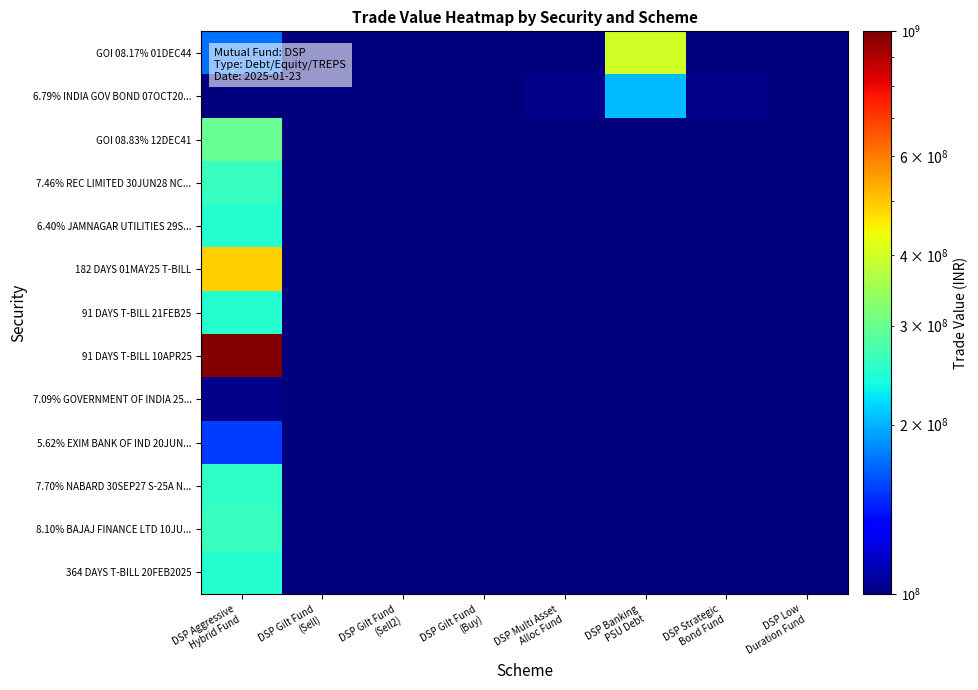

Reading left to right, extract all data points from this chart.

GOI 08.17% 01DEC44: DSP Aggressive
Hybrid Fund=171855458.3	DSP Gilt Fund
(Sell)=1.0	DSP Gilt Fund
(Sell2)=1.0	DSP Gilt Fund
(Buy)=1.0	DSP Multi Asset
Alloc Fund=1.0	DSP Banking
PSU Debt=400996069.4	DSP Strategic
Bond Fund=1.0	DSP Low
Duration Fund=1.0
6.79% INDIA GOV BOND 07OCT20...: DSP Aggressive
Hybrid Fund=51254069.4	DSP Gilt Fund
(Sell)=51221569.4	DSP Gilt Fund
(Sell2)=51221569.4	DSP Gilt Fund
(Buy)=51254069.4	DSP Multi Asset
Alloc Fund=102440638.9	DSP Banking
PSU Debt=204836277.8	DSP Strategic
Bond Fund=102418138.9	DSP Low
Duration Fund=51221569.4
GOI 08.83% 12DEC41: DSP Aggressive
Hybrid Fund=299381666.7	DSP Gilt Fund
(Sell)=1.0	DSP Gilt Fund
(Sell2)=1.0	DSP Gilt Fund
(Buy)=1.0	DSP Multi Asset
Alloc Fund=1.0	DSP Banking
PSU Debt=1.0	DSP Strategic
Bond Fund=1.0	DSP Low
Duration Fund=1.0
7.46% REC LIMITED 30JUN28 NC...: DSP Aggressive
Hybrid Fund=260495445.2	DSP Gilt Fund
(Sell)=1.0	DSP Gilt Fund
(Sell2)=1.0	DSP Gilt Fund
(Buy)=1.0	DSP Multi Asset
Alloc Fund=1.0	DSP Banking
PSU Debt=1.0	DSP Strategic
Bond Fund=1.0	DSP Low
Duration Fund=1.0
6.40% JAMNAGAR UTILITIES 29S...: DSP Aggressive
Hybrid Fund=249906017.1	DSP Gilt Fund
(Sell)=1.0	DSP Gilt Fund
(Sell2)=1.0	DSP Gilt Fund
(Buy)=1.0	DSP Multi Asset
Alloc Fund=1.0	DSP Banking
PSU Debt=1.0	DSP Strategic
Bond Fund=1.0	DSP Low
Duration Fund=1.0
182 DAYS 01MAY25 T-BILL: DSP Aggressive
Hybrid Fund=491355500.0	DSP Gilt Fund
(Sell)=1.0	DSP Gilt Fund
(Sell2)=1.0	DSP Gilt Fund
(Buy)=1.0	DSP Multi Asset
Alloc Fund=1.0	DSP Banking
PSU Debt=1.0	DSP Strategic
Bond Fund=1.0	DSP Low
Duration Fund=1.0
91 DAYS T-BILL 21FEB25: DSP Aggressive
Hybrid Fund=248769000.0	DSP Gilt Fund
(Sell)=1.0	DSP Gilt Fund
(Sell2)=1.0	DSP Gilt Fund
(Buy)=1.0	DSP Multi Asset
Alloc Fund=1.0	DSP Banking
PSU Debt=1.0	DSP Strategic
Bond Fund=1.0	DSP Low
Duration Fund=1.0
91 DAYS T-BILL 10APR25: DSP Aggressive
Hybrid Fund=986545000.0	DSP Gilt Fund
(Sell)=1.0	DSP Gilt Fund
(Sell2)=1.0	DSP Gilt Fund
(Buy)=1.0	DSP Multi Asset
Alloc Fund=1.0	DSP Banking
PSU Debt=1.0	DSP Strategic
Bond Fund=1.0	DSP Low
Duration Fund=1.0
7.09% GOVERNMENT OF INDIA 25...: DSP Aggressive
Hybrid Fund=102161972.2	DSP Gilt Fund
(Sell)=1.0	DSP Gilt Fund
(Sell2)=1.0	DSP Gilt Fund
(Buy)=1.0	DSP Multi Asset
Alloc Fund=1.0	DSP Banking
PSU Debt=1.0	DSP Strategic
Bond Fund=1.0	DSP Low
Duration Fund=1.0
5.62% EXIM BANK OF IND 20JUN...: DSP Aggressive
Hybrid Fund=153703962.3	DSP Gilt Fund
(Sell)=1.0	DSP Gilt Fund
(Sell2)=1.0	DSP Gilt Fund
(Buy)=1.0	DSP Multi Asset
Alloc Fund=1.0	DSP Banking
PSU Debt=1.0	DSP Strategic
Bond Fund=1.0	DSP Low
Duration Fund=1.0
7.70% NABARD 30SEP27 S-25A N...: DSP Aggressive
Hybrid Fund=256847558.2	DSP Gilt Fund
(Sell)=1.0	DSP Gilt Fund
(Sell2)=1.0	DSP Gilt Fund
(Buy)=1.0	DSP Multi Asset
Alloc Fund=1.0	DSP Banking
PSU Debt=1.0	DSP Strategic
Bond Fund=1.0	DSP Low
Duration Fund=1.0
8.10% BAJAJ FINANCE LTD 10JU...: DSP Aggressive
Hybrid Fund=261290181.5	DSP Gilt Fund
(Sell)=1.0	DSP Gilt Fund
(Sell2)=1.0	DSP Gilt Fund
(Buy)=1.0	DSP Multi Asset
Alloc Fund=1.0	DSP Banking
PSU Debt=1.0	DSP Strategic
Bond Fund=1.0	DSP Low
Duration Fund=1.0
364 DAYS T-BILL 20FEB2025: DSP Aggressive
Hybrid Fund=248812750.0	DSP Gilt Fund
(Sell)=1.0	DSP Gilt Fund
(Sell2)=1.0	DSP Gilt Fund
(Buy)=1.0	DSP Multi Asset
Alloc Fund=1.0	DSP Banking
PSU Debt=1.0	DSP Strategic
Bond Fund=1.0	DSP Low
Duration Fund=1.0